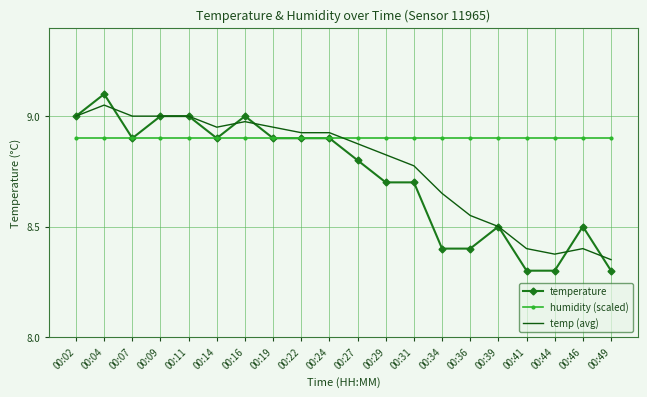

What is the minimum value shown in the chart?

8.3